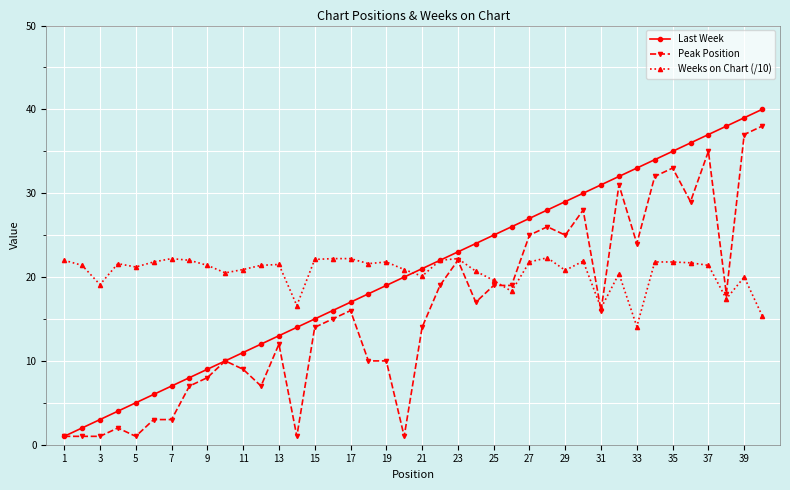

List the series in order of their peak value, highest first.

Last Week, Peak Position, Weeks on Chart (/10)